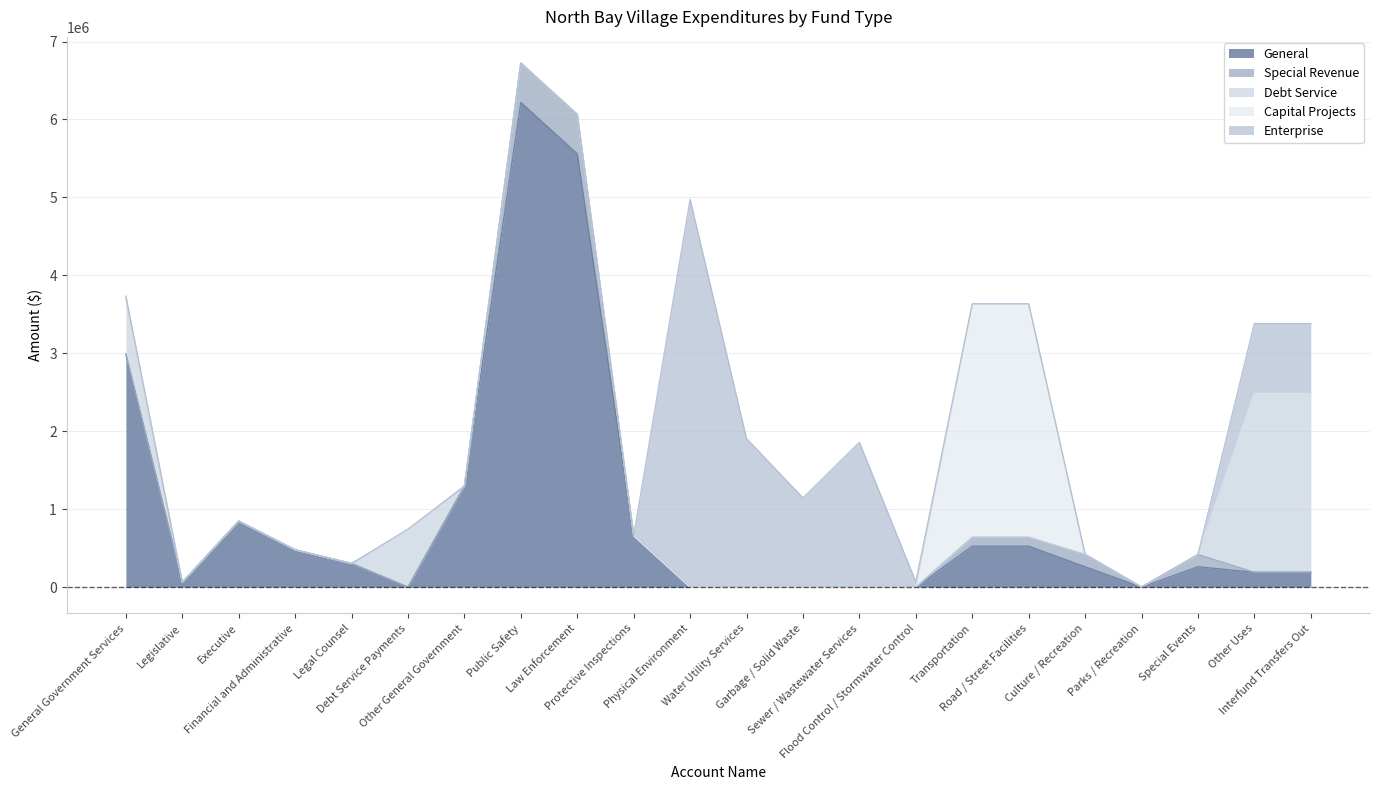

List the series in order of their peak value, highest first.

General, Enterprise, Capital Projects, Debt Service, Special Revenue